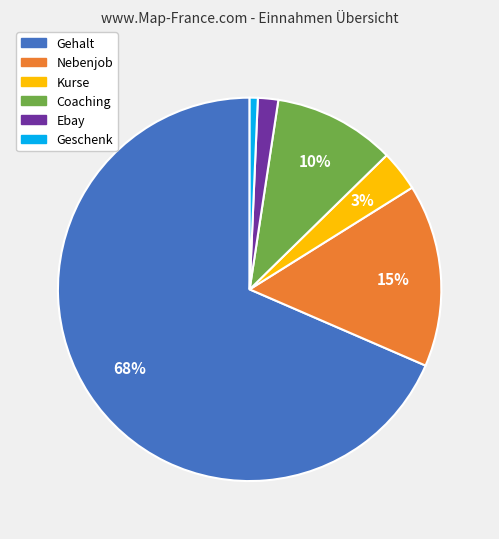

To the nearest percent, what is the average slice percentage?

17%